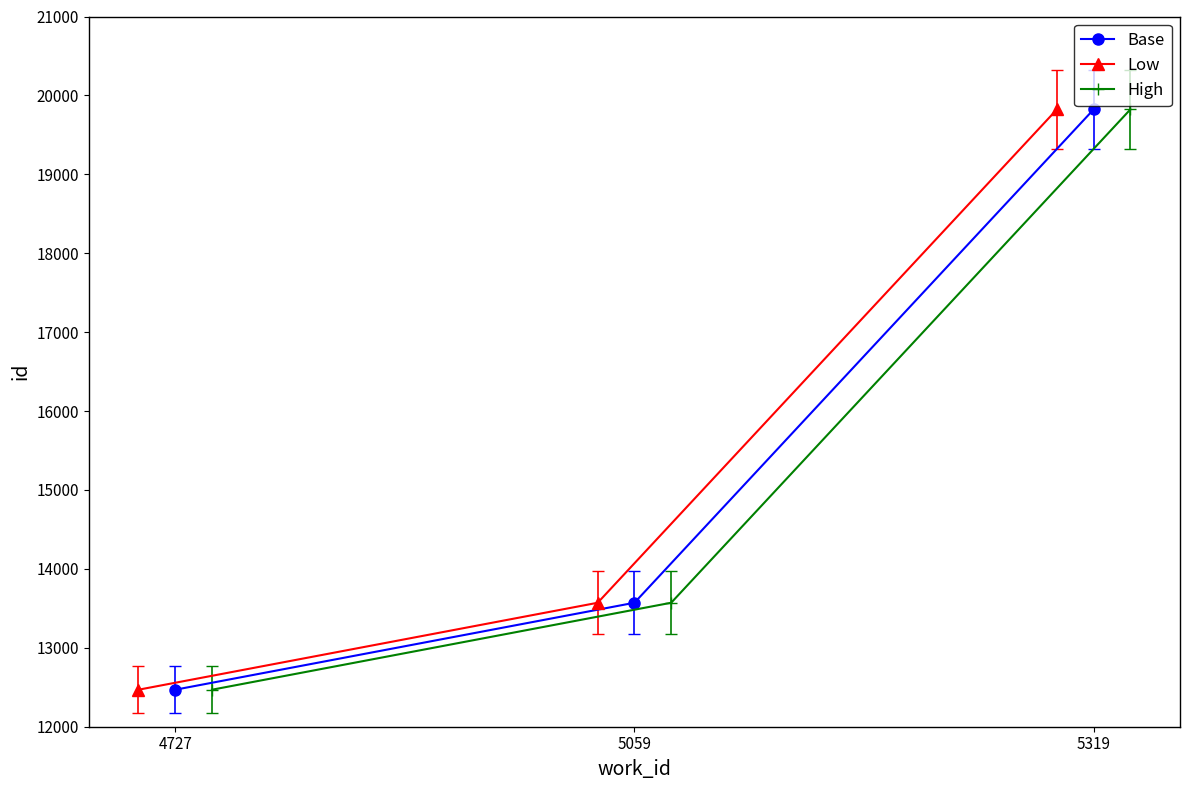

List the labels in order of Base value, largest first.

5319, 5059, 4727